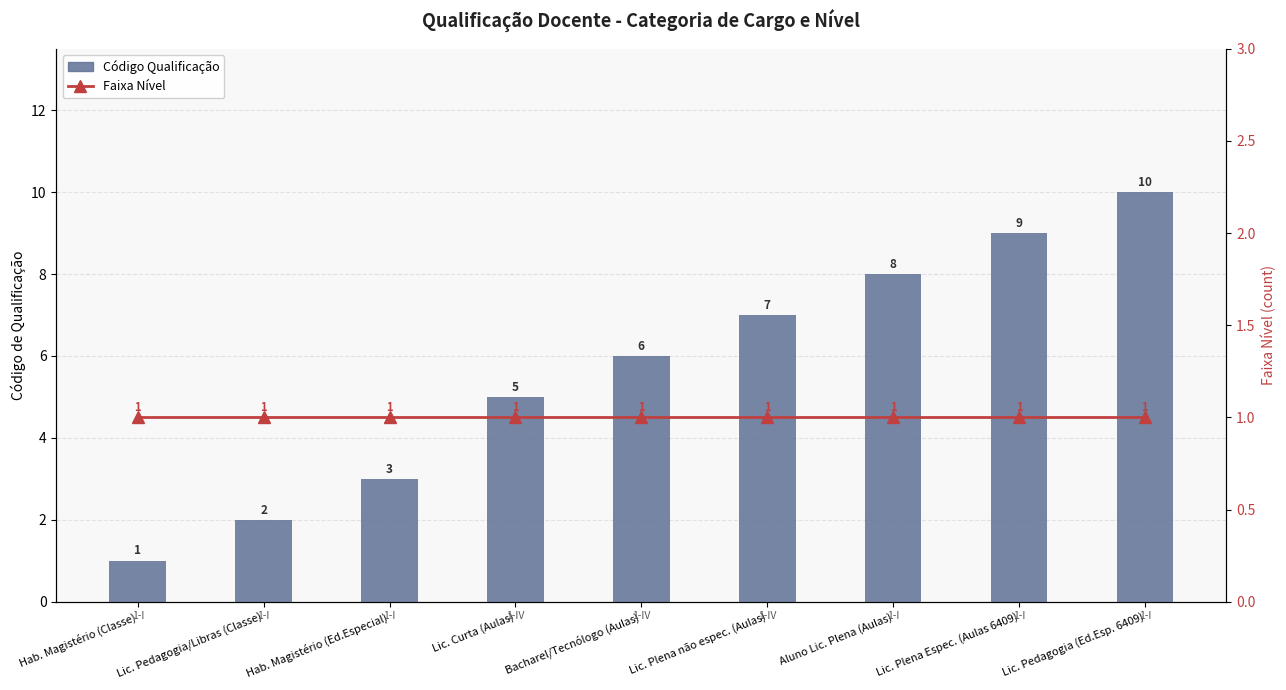

The value of Código Qualificação at Lic. Curta (Aulas) is 8. True or false?

False